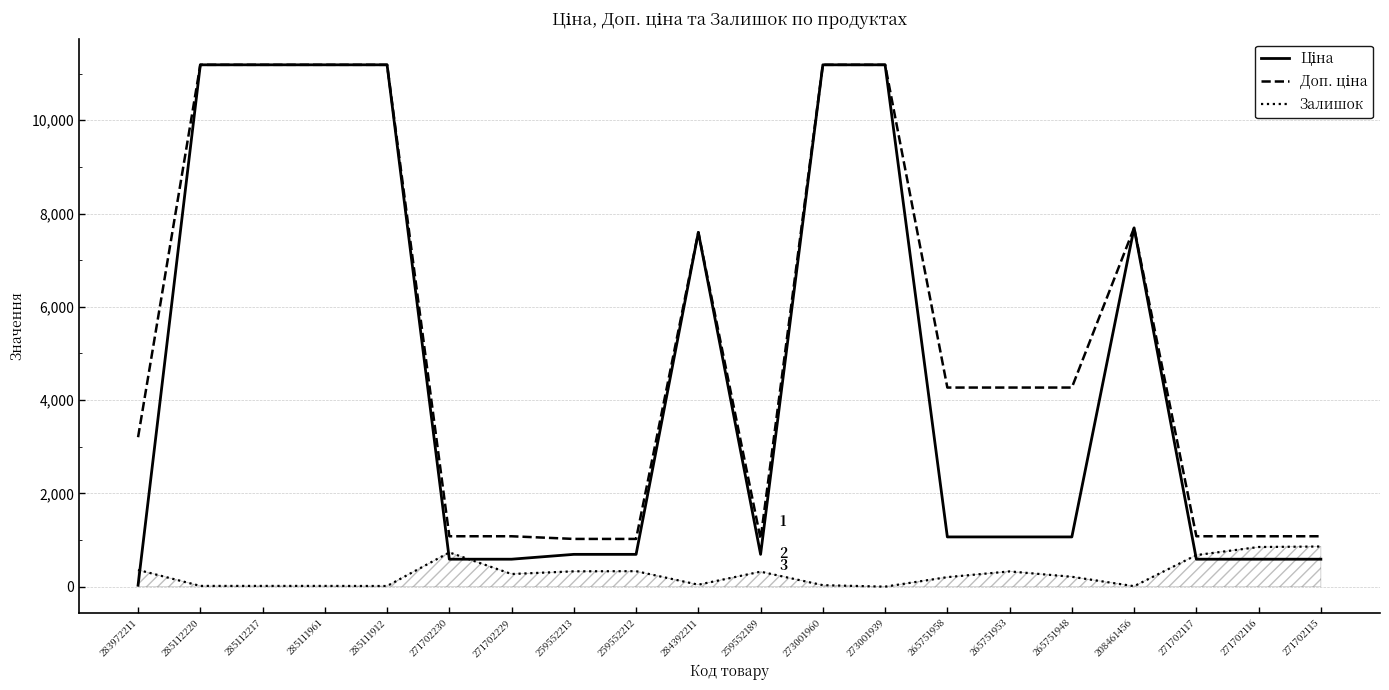

What is the maximum value shown in the chart?

11188.2